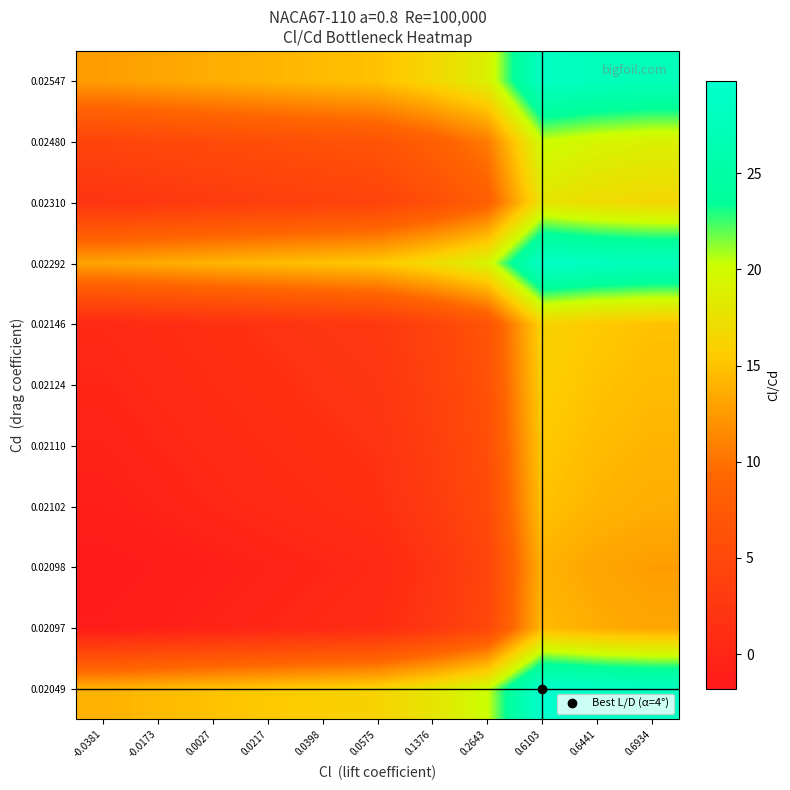

At which category does the chart reach its minimum across all series?

-0.0381